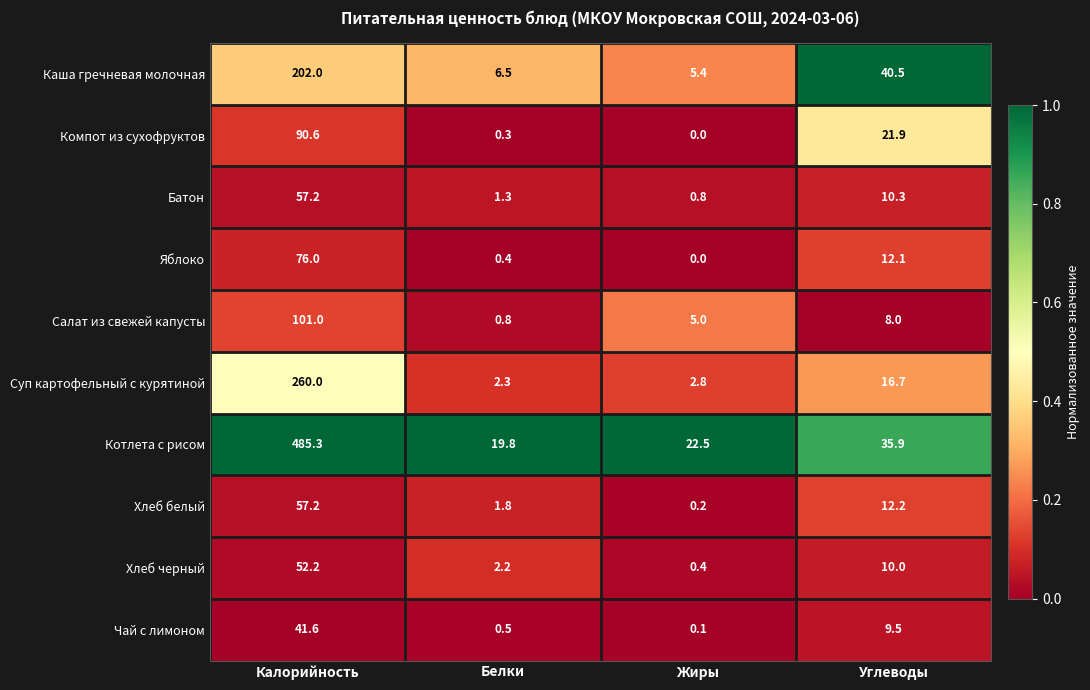

What is the lowest value of the Котлета с рисом series?

19.8